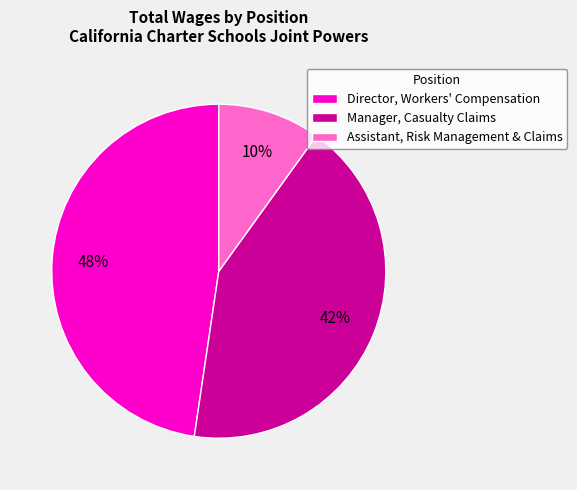

Between Manager, Casualty Claims and Director, Workers' Compensation, which is larger?

Director, Workers' Compensation